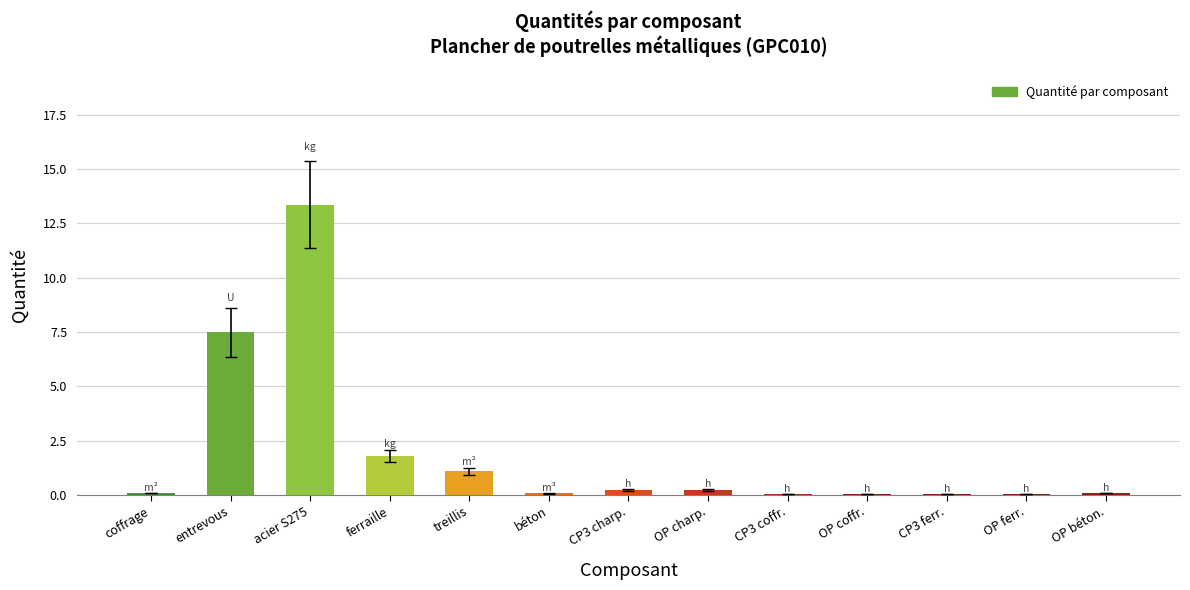

Which category has the highest value across all series?

acier S275